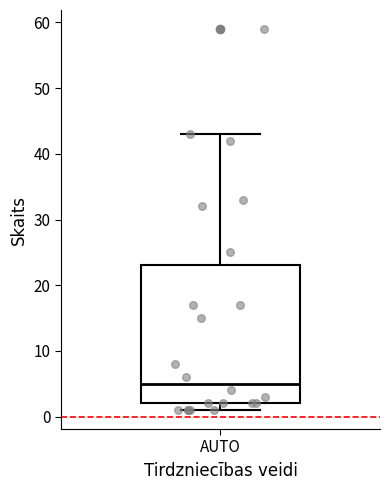

Read this box plot against the y-axis: the position of the median line, the range covered by the box, and the ends of both whiskers. The values are not printed on the chart, so give them approximately, as read against the axis.

median 5, box 2 to 23, whiskers 1 to 43